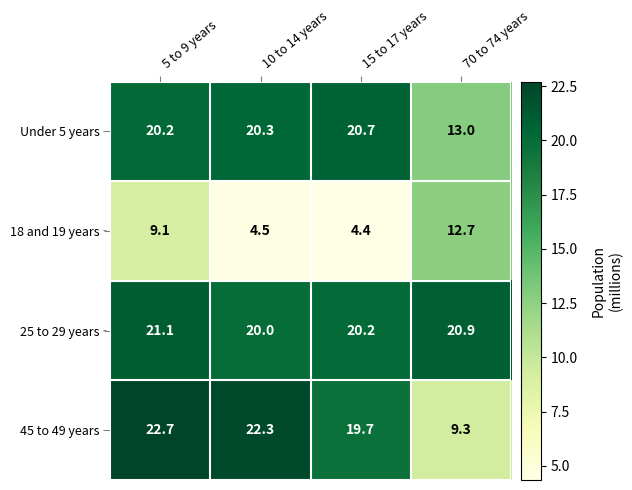

Read the 25 to 29 years value at 10 to 14 years.

20.0